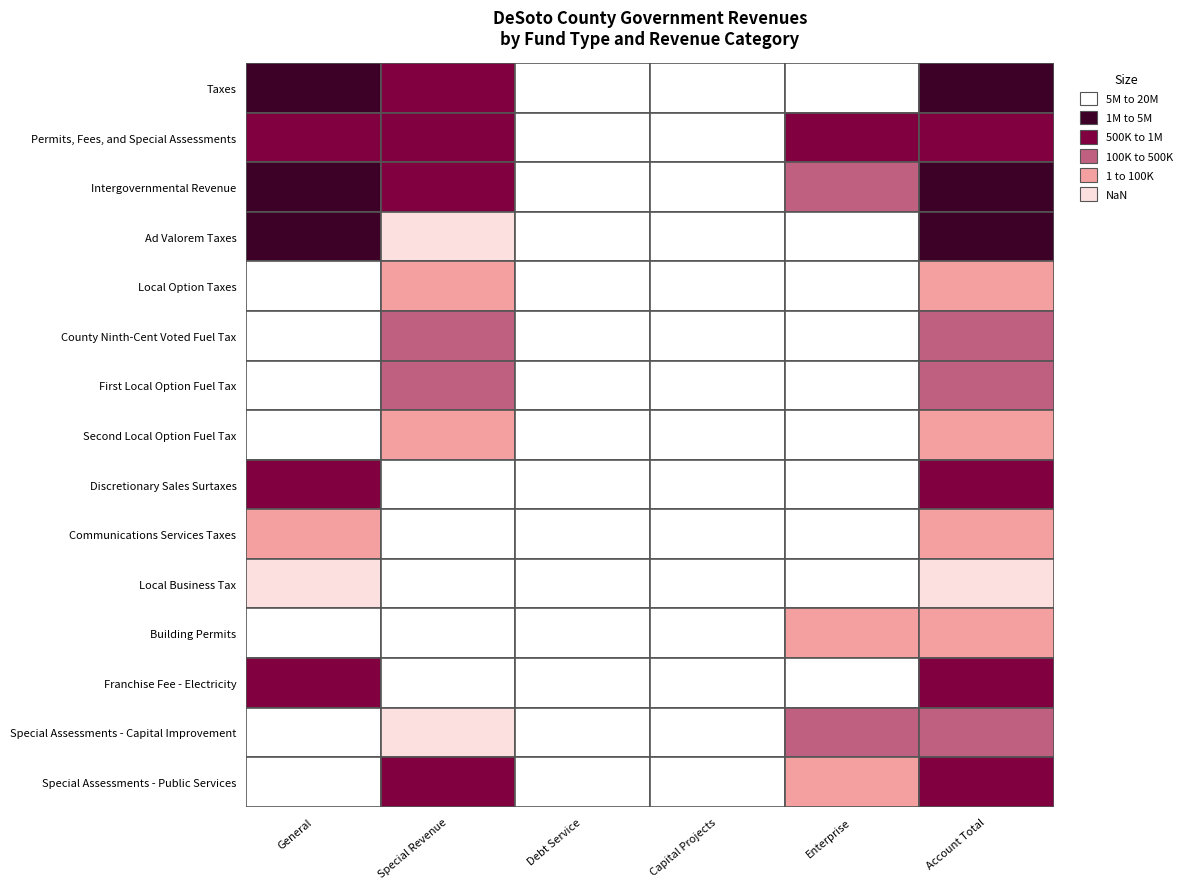

What is the difference between the maximum and minimum values in the Taxes series?

16466403